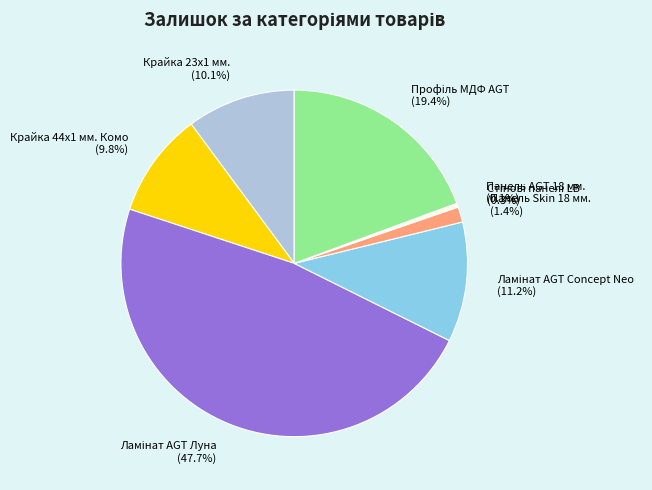

Is it true that Крайка 23x1 мм. is 10% of the pie?

True